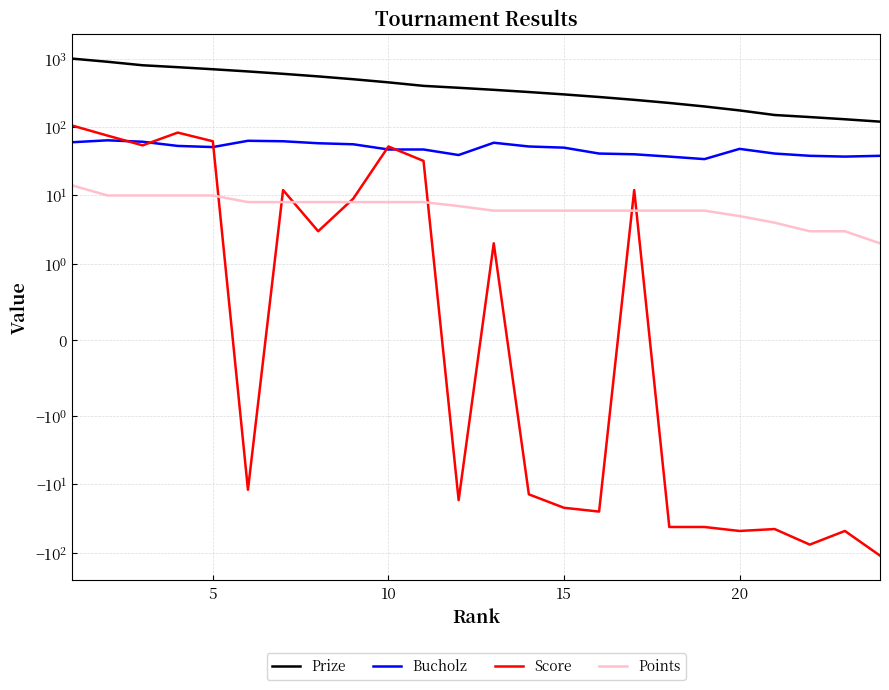

Read the Prize value at 10, to the nearest 50.

450